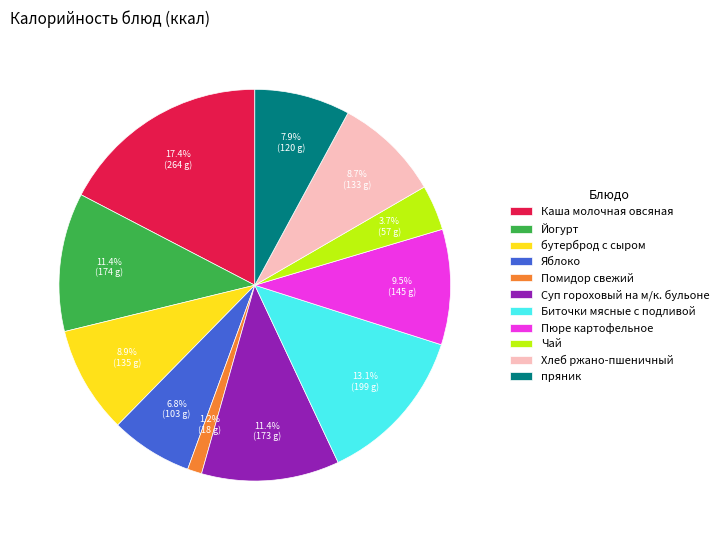

What is the smallest slice in the pie chart?

Помидор свежий